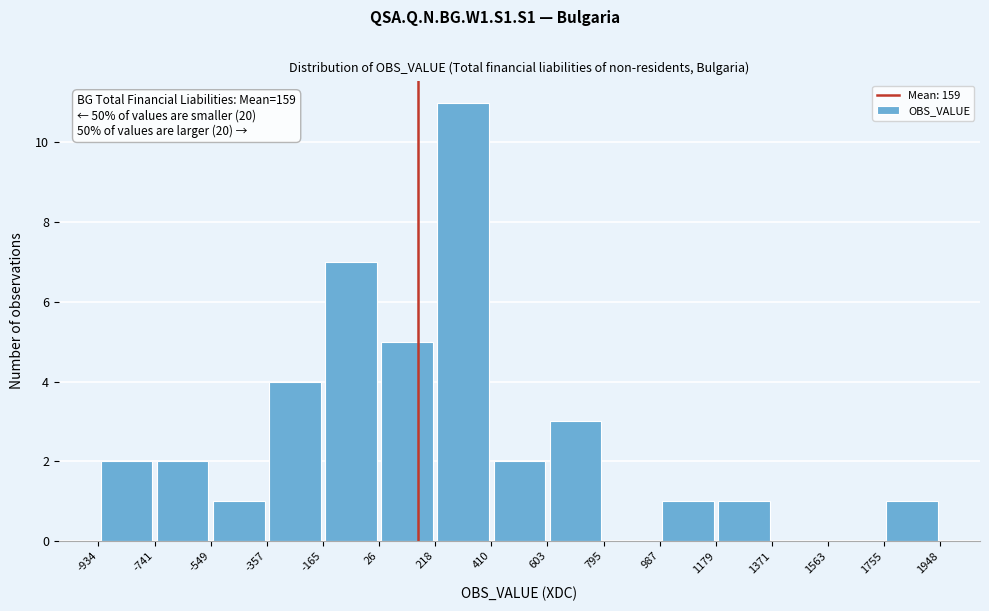

Which range on the x-axis has the tallest bar?

218 to 410